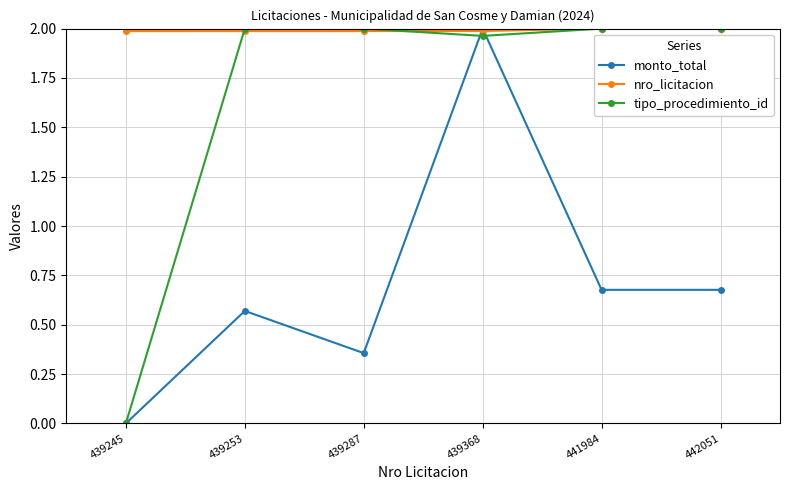

How many interior local valleys does the tipo_procedimiento_id series have?

1